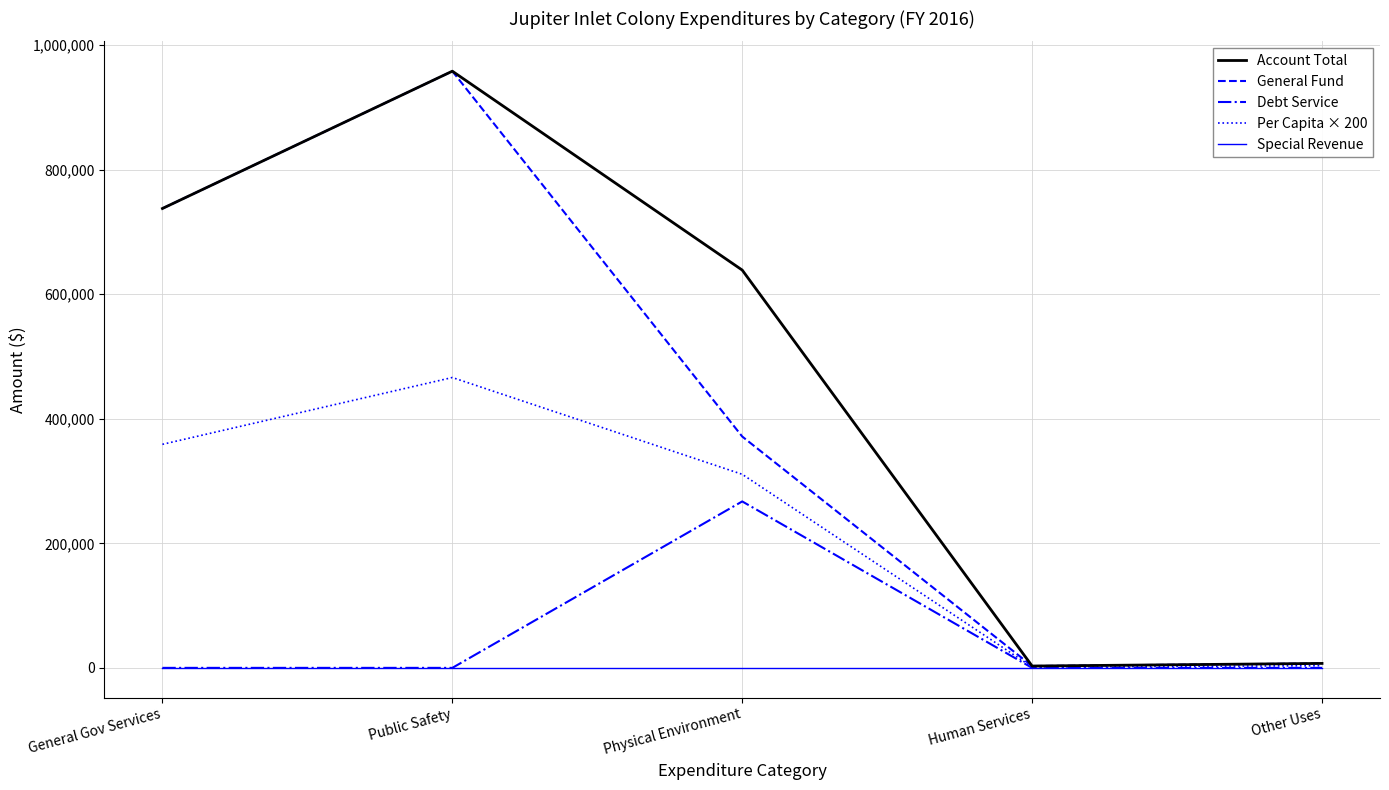

What is the total value across all series at Other Uses?

17776.0